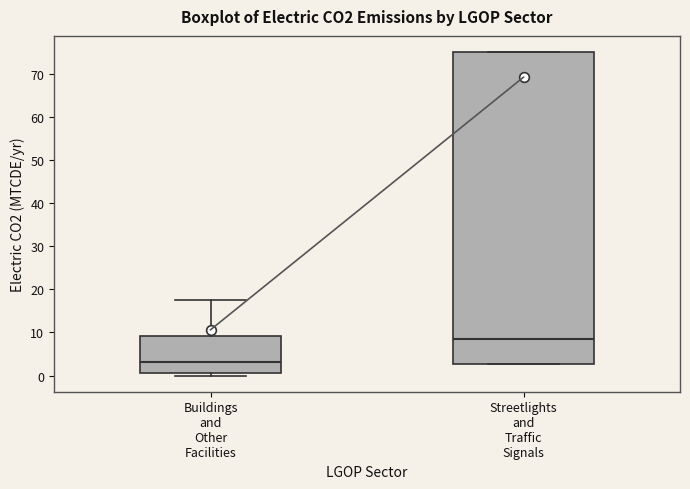

Reading left to right, read every box against the y-axis: the position of its median line, the range the box covers, and the ends of its whiskers. The values are not printed on the chart, so give them approximately, as read against the axis.

Buildings and Other Facilities: median 3, box 1 to 9, whiskers 0 to 17
Streetlights and Traffic Signals: median 8, box 3 to 75, whiskers 3 to 75